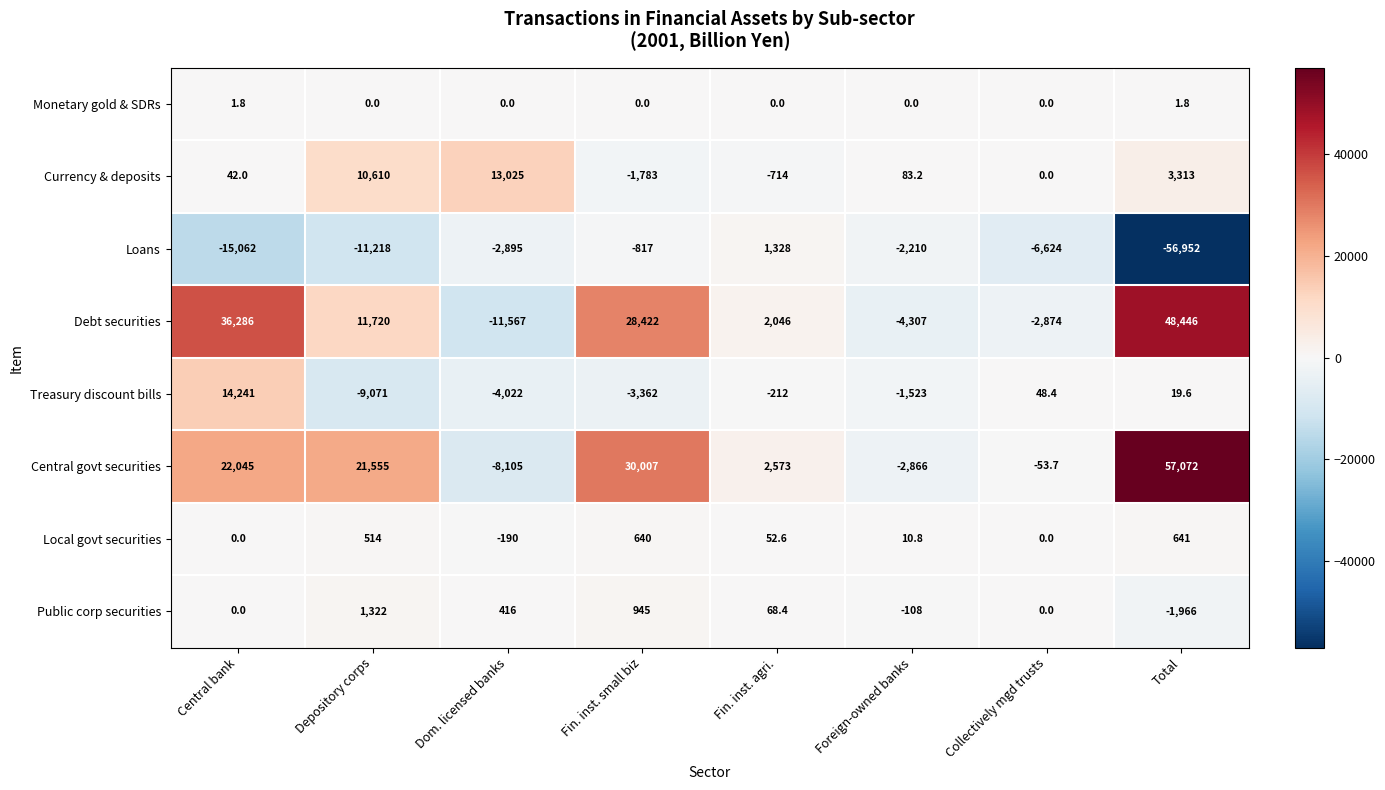

True or false: Central govt securities has a value of 29026.3 at Depository corps.

False